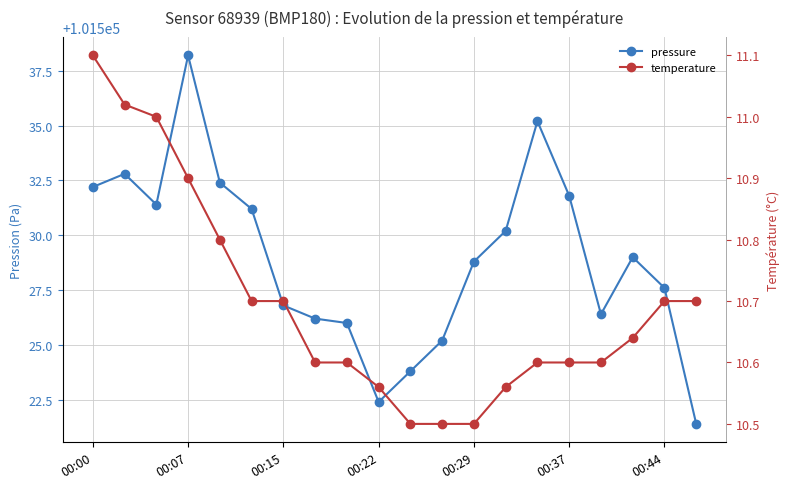

True or false: temperature and pressure cross at least once.

False